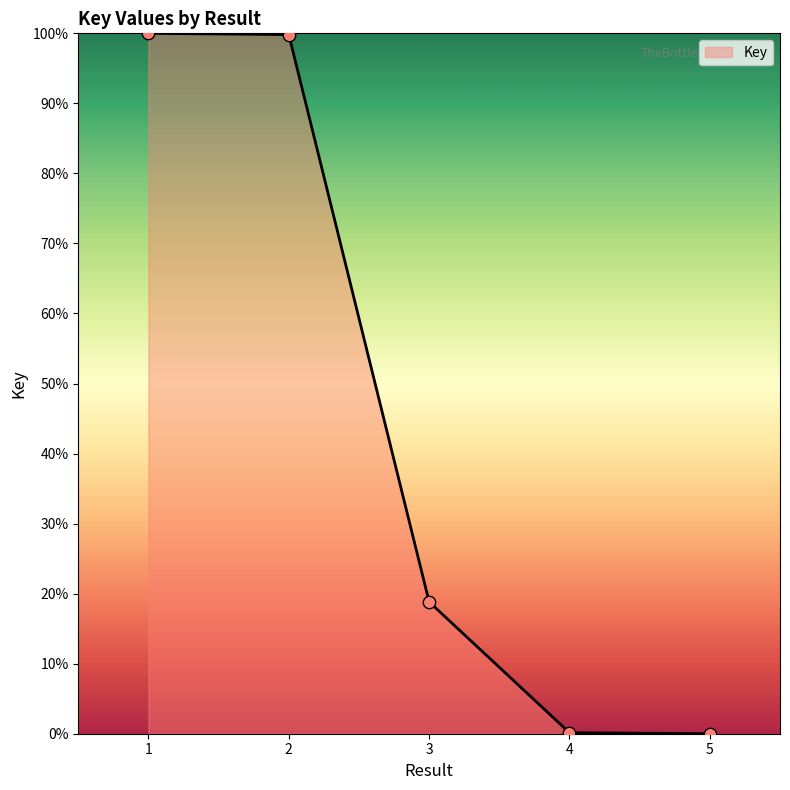

Which has a higher value, 1 or 5?

1